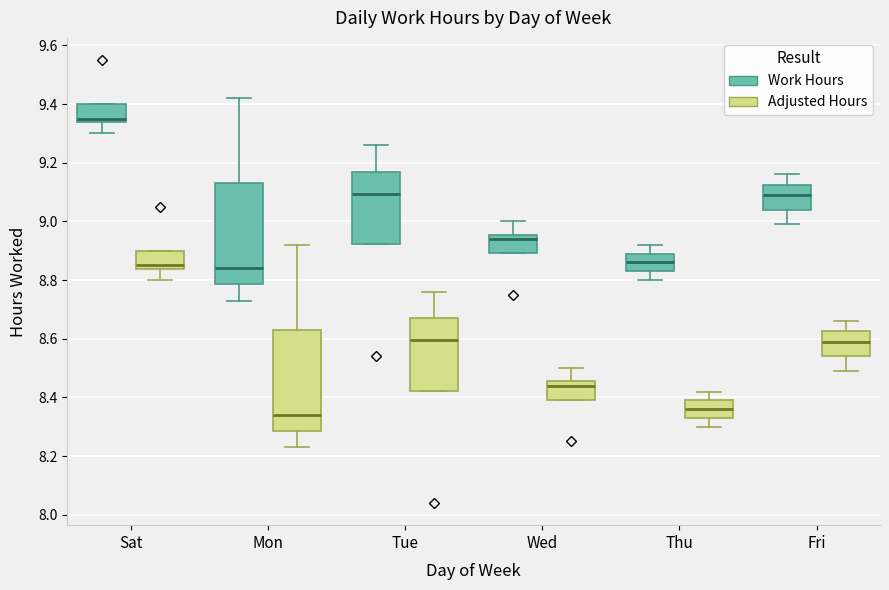

Reading left to right, read every box against the y-axis: the position of its median line, the range the box covers, and the ends of its whiskers. The values are not printed on the chart, so give them approximately, as read against the axis.

Sat (Work Hours): median 9.36, box 9.34 to 9.40, whiskers 9.30 to 9.40
Sat (Adjusted Hours): median 8.86, box 8.84 to 8.90, whiskers 8.80 to 8.90
Mon (Work Hours): median 8.84, box 8.78 to 9.14, whiskers 8.74 to 9.42
Mon (Adjusted Hours): median 8.34, box 8.28 to 8.64, whiskers 8.24 to 8.92
Tue (Work Hours): median 9.10, box 8.92 to 9.18, whiskers 8.92 to 9.26
Tue (Adjusted Hours): median 8.60, box 8.42 to 8.68, whiskers 8.42 to 8.76
Wed (Work Hours): median 8.94, box 8.90 to 8.96, whiskers 8.90 to 9.00
Wed (Adjusted Hours): median 8.44, box 8.40 to 8.46, whiskers 8.40 to 8.50
Thu (Work Hours): median 8.86, box 8.84 to 8.90, whiskers 8.80 to 8.92
Thu (Adjusted Hours): median 8.36, box 8.34 to 8.40, whiskers 8.30 to 8.42
Fri (Work Hours): median 9.10, box 9.04 to 9.12, whiskers 9.00 to 9.16
Fri (Adjusted Hours): median 8.60, box 8.54 to 8.62, whiskers 8.50 to 8.66